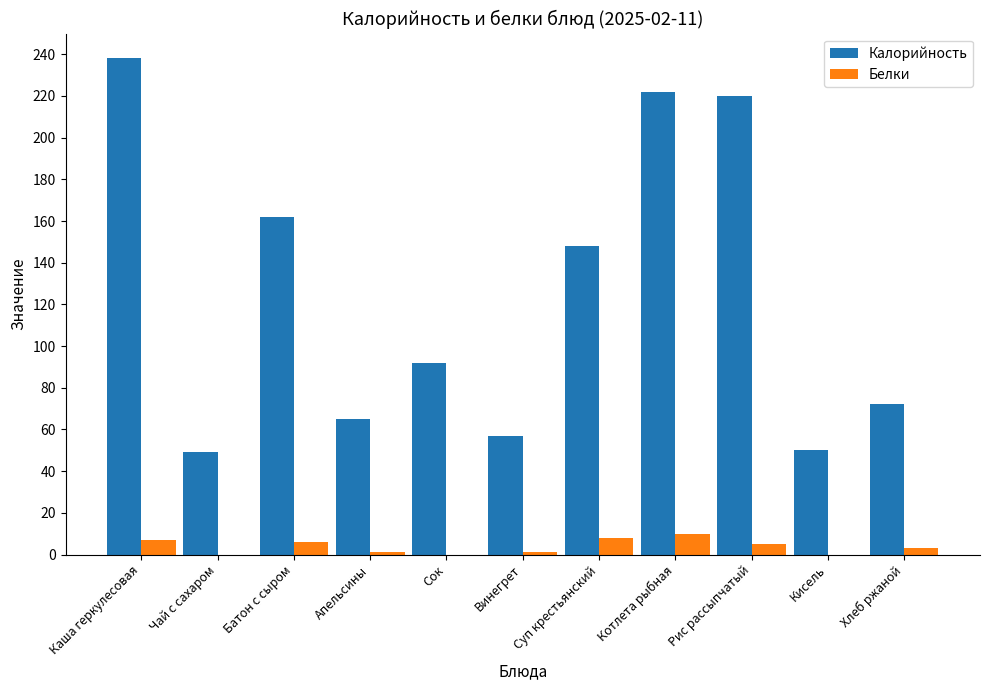

Reading left to right, transcribe all the data shown in this chart.

Калорийность: Каша геркулесовая=238	Чай с сахаром=49	Батон с сыром=162	Апельсины=65	Сок=92	Винегрет=57	Суп крестьянский=148	Котлета рыбная=222	Рис рассыпчатый=220	Кисель=50	Хлеб ржаной=72
Белки: Каша геркулесовая=7	Чай с сахаром=0	Батон с сыром=6	Апельсины=1	Сок=0	Винегрет=1	Суп крестьянский=8	Котлета рыбная=10	Рис рассыпчатый=5	Кисель=0	Хлеб ржаной=3